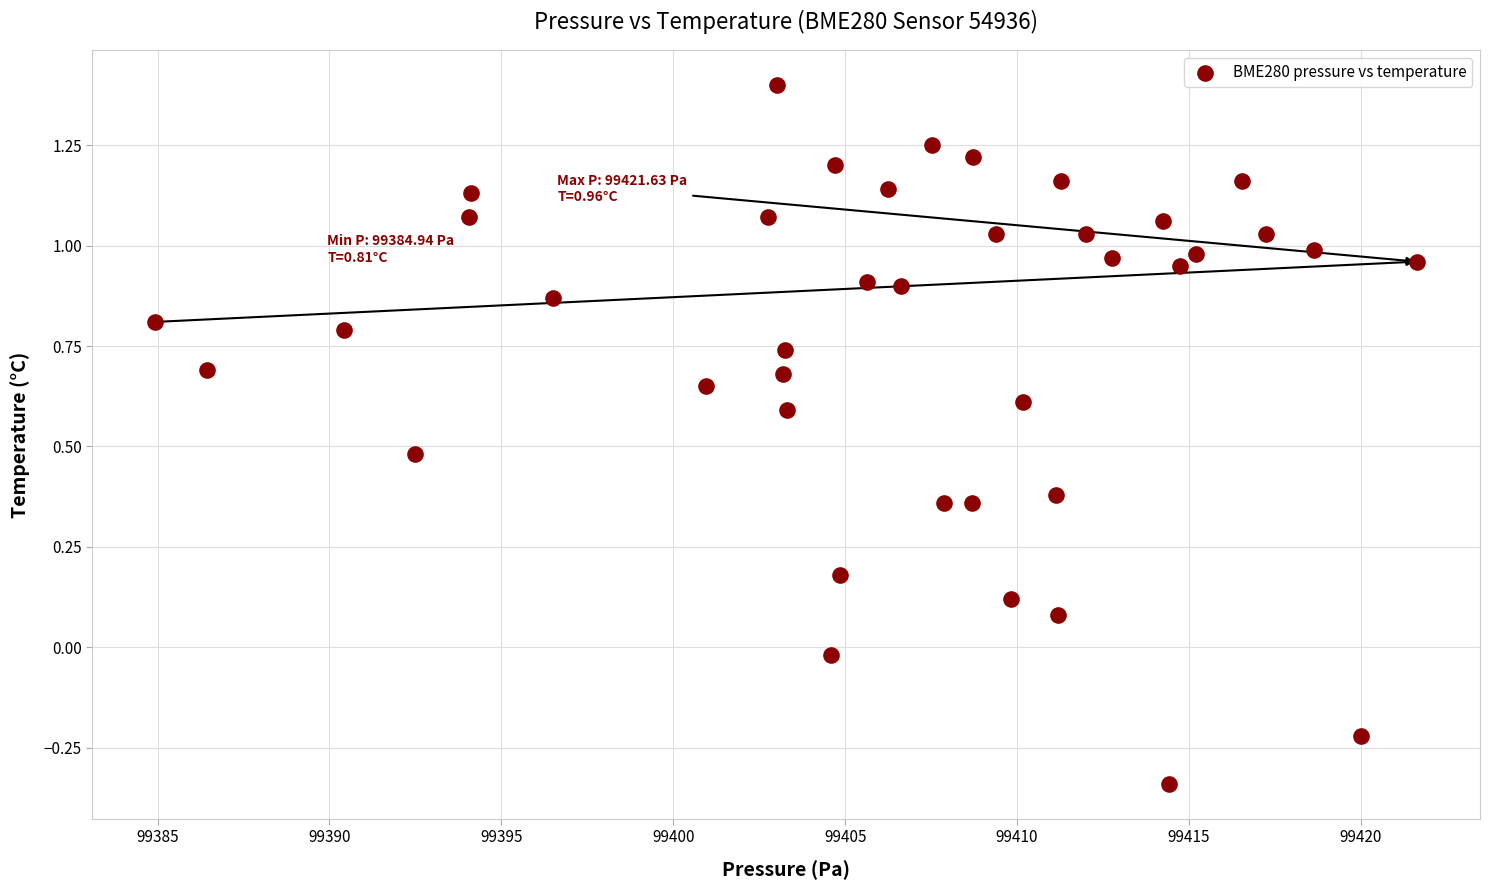

What is the range of Y values (max minus min)?

1.7